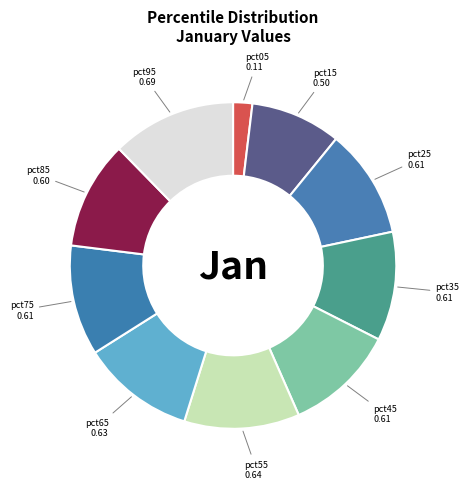

Does pct55 account for over 50% of the chart?

No